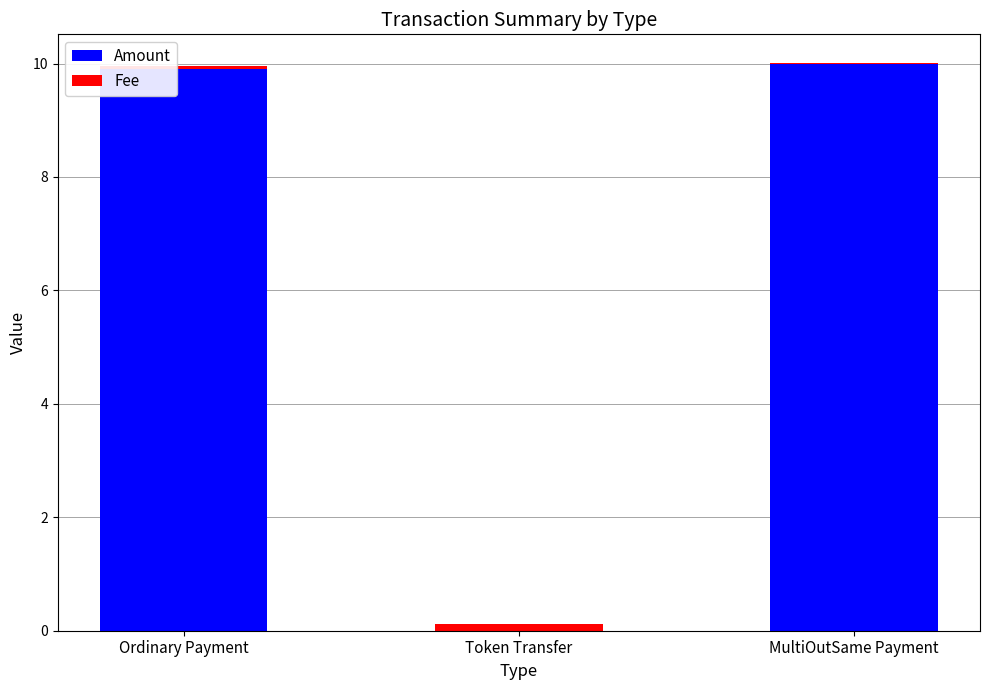

What are all the series names shown in the legend?

Amount, Fee